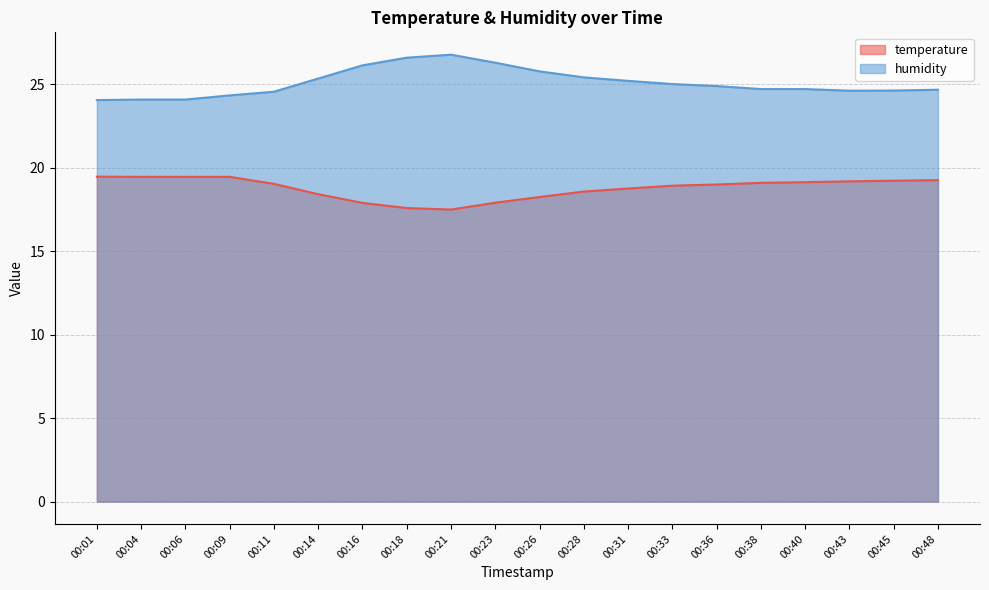

Rank the series at 00:48 from lowest to highest value.

temperature, humidity